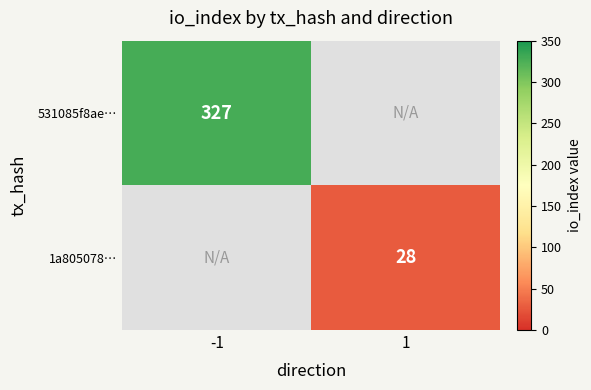

Which label corresponds to the largest value in the chart?

-1